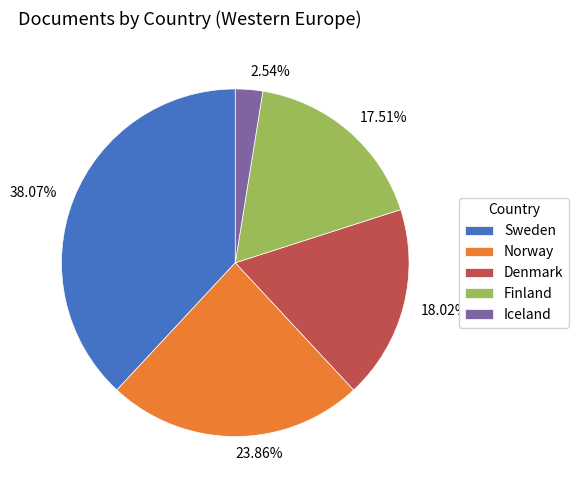

Is Norway the majority of the pie?

No